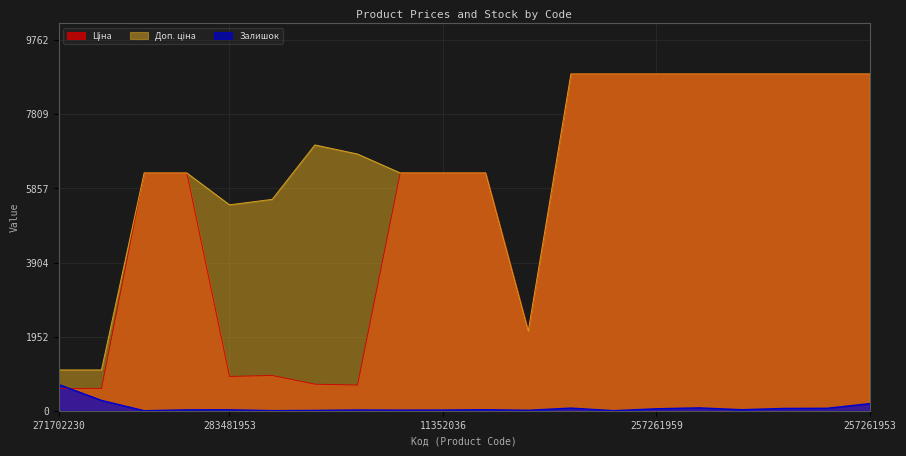

True or false: Доп. ціна has a value of 1074.5 at 271702230.

True